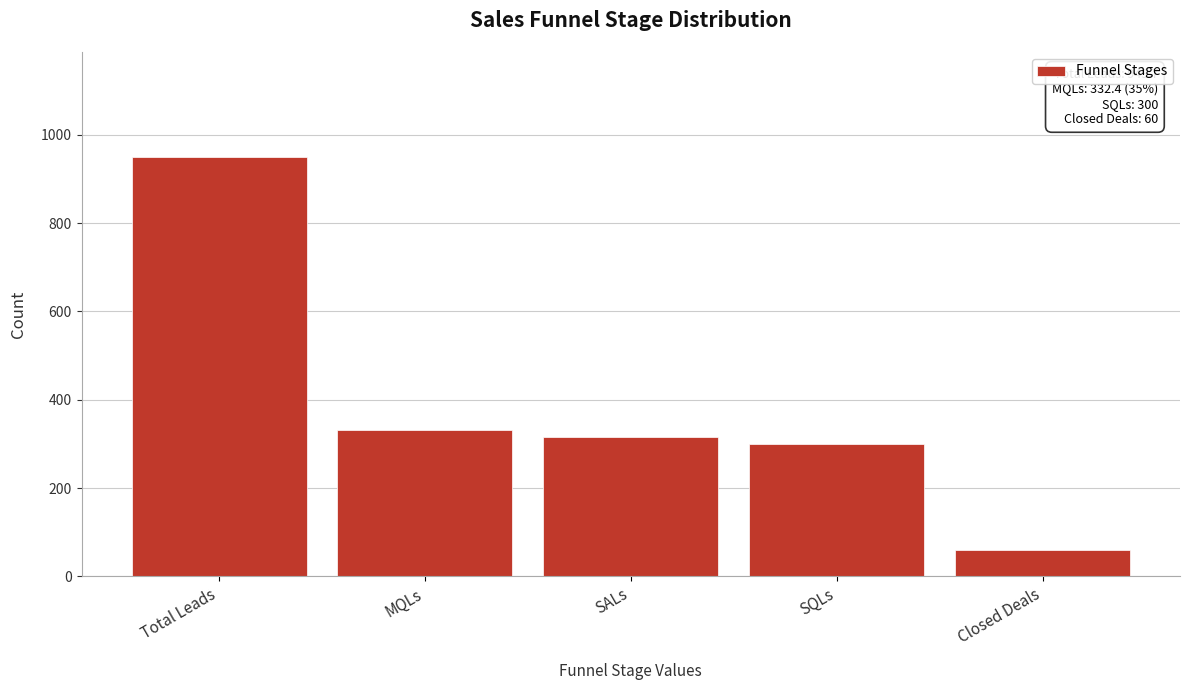

Reading left to right, transcribe all the data shown in this chart.

949.7	332.4	315.8	300.0	60.0